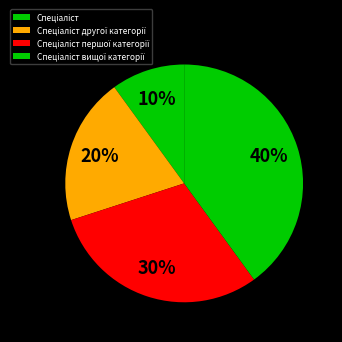

To the nearest percent, what is the difference between the Спеціаліст першої категорії and Спеціаліст вищої категорії slice percentages?

10%